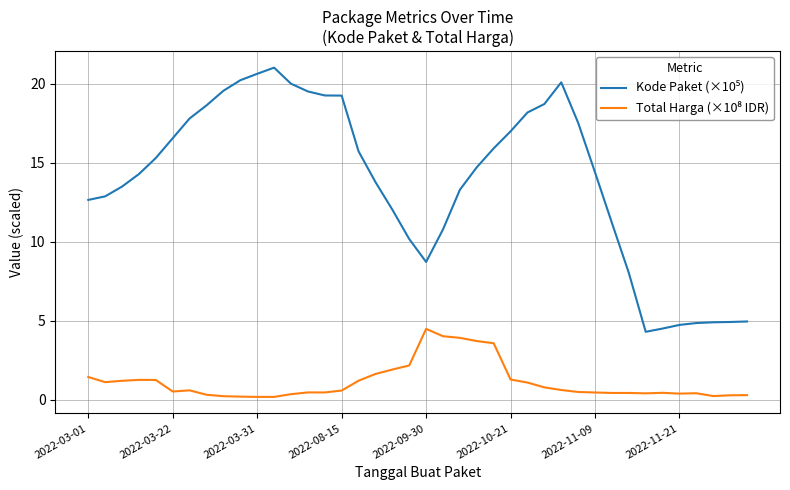

What is the average value of the Total Harga (×10⁸ IDR) series?

1.1